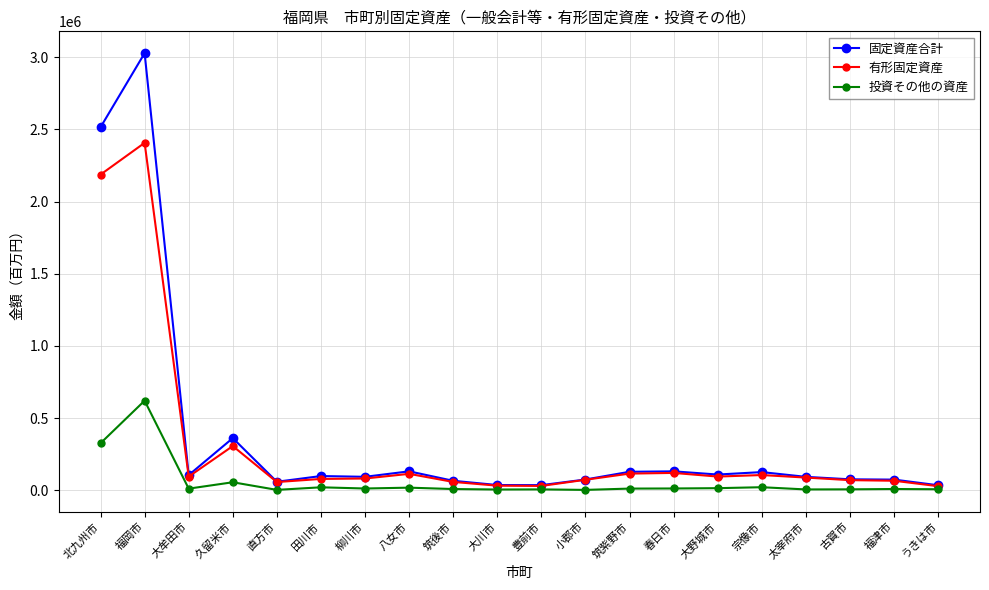

What is the difference between the 固定資産合計 values at 古賀市 and 田川市?

22647